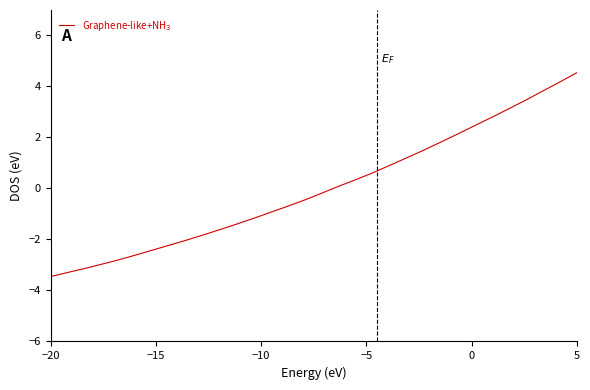

What is the smallest value displayed?

-3.5